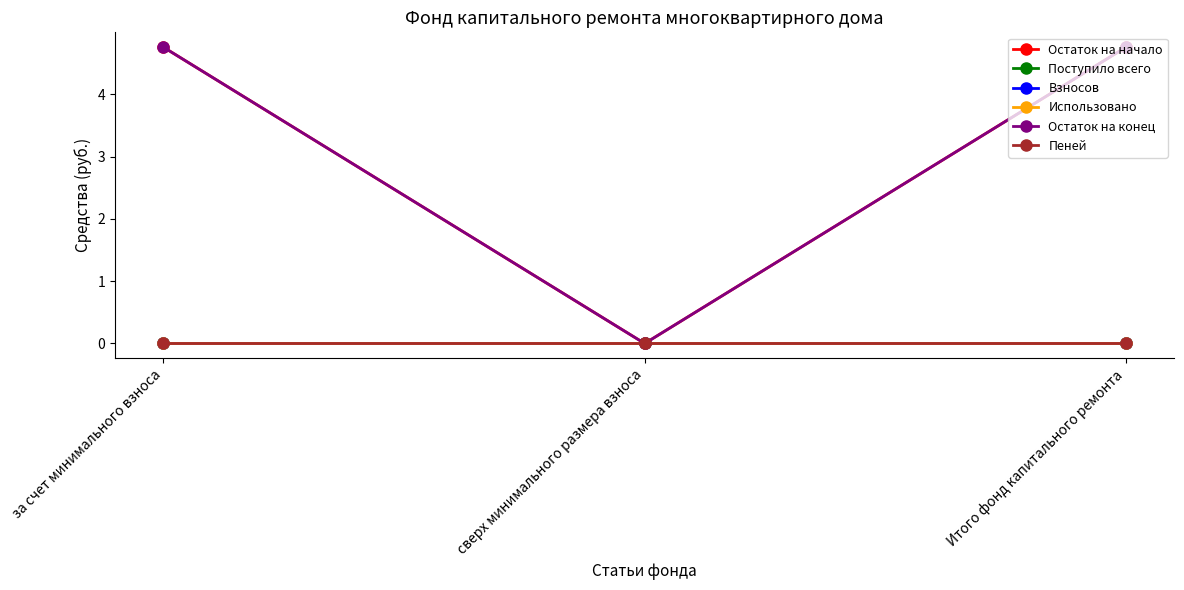

List the series in order of their peak value, highest first.

Остаток на начало, Остаток на конец, Поступило всего, Взносов, Использовано, Пеней